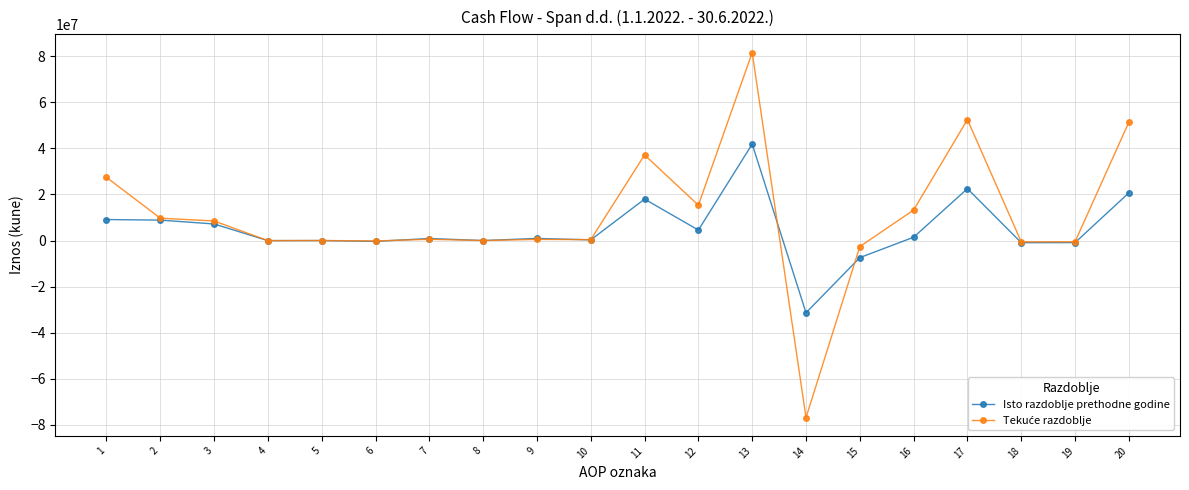

At which category is the sum across all series the highest?

13